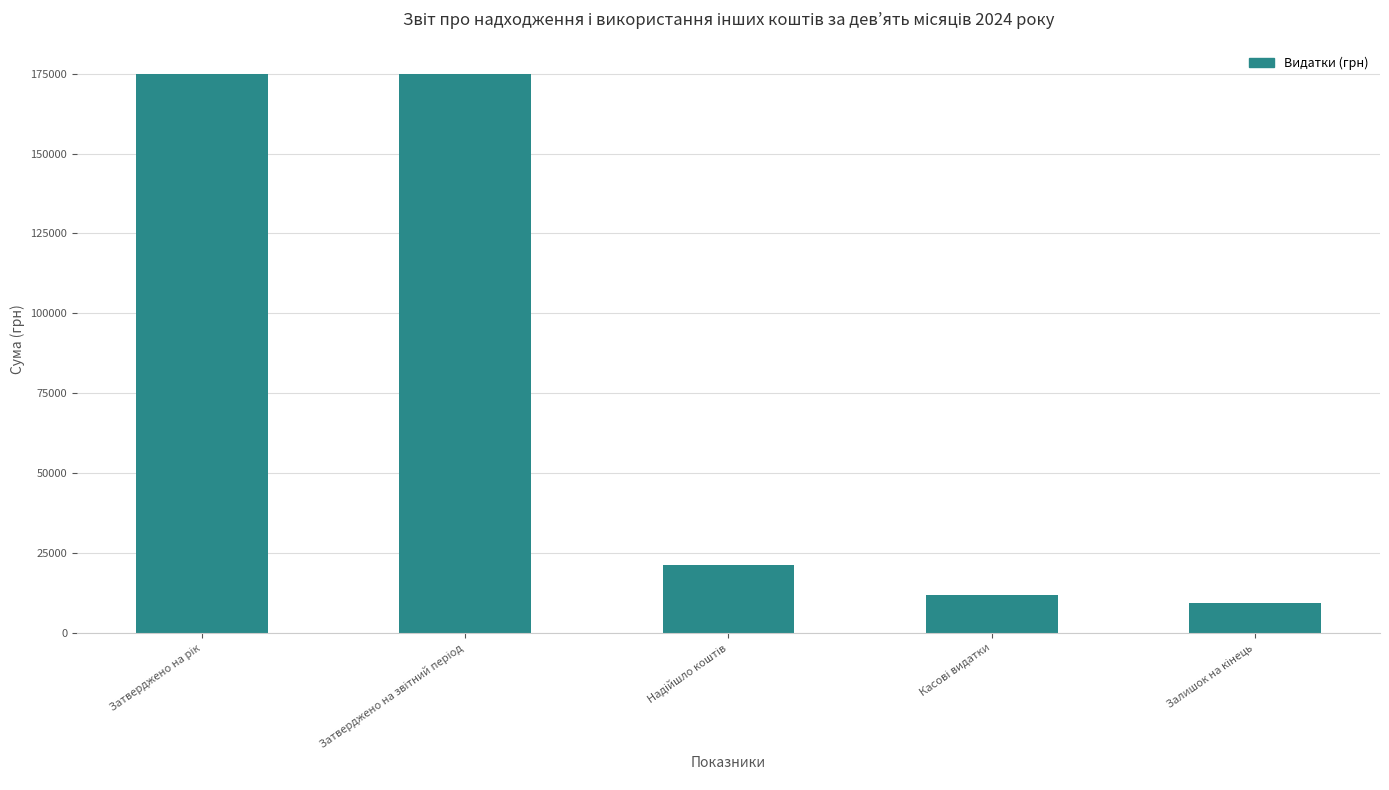

What is the smallest value displayed?

9229